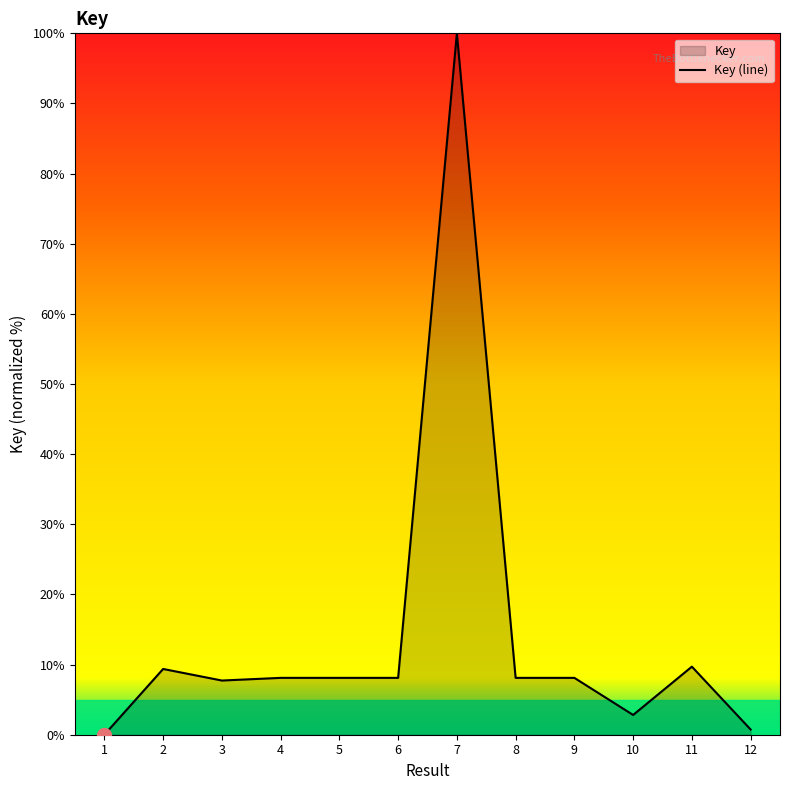

How many interior local valleys (lower than both neighbors) does the data have?

3